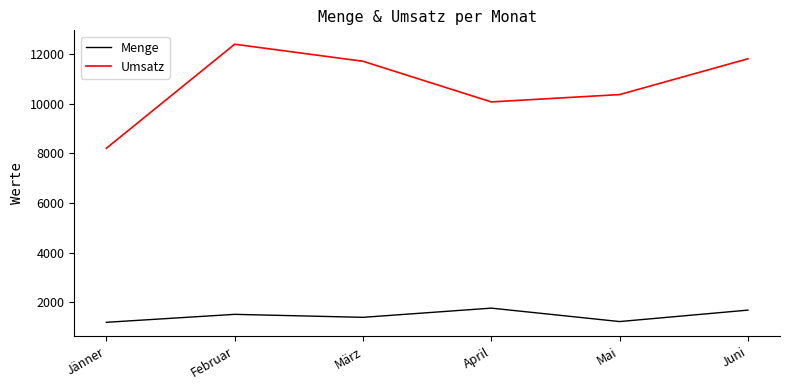

The value of Umsatz at April is 3331. True or false?

False